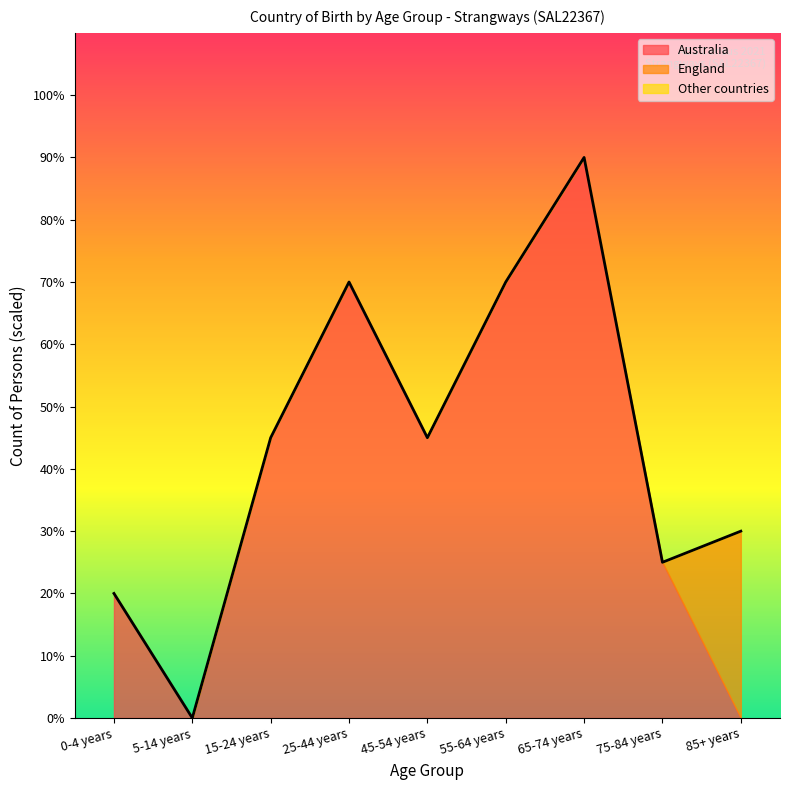

How many intersections are there between England and Australia?

1